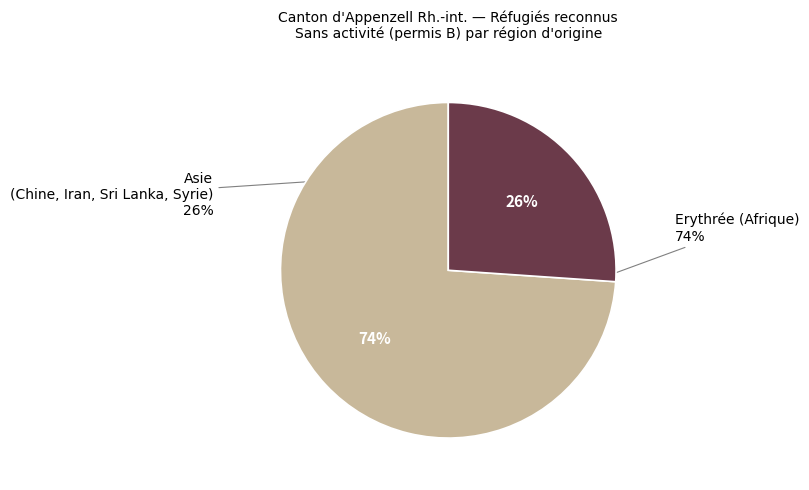

To the nearest percent, what percentage of the pie is Asie (Chine, Iran, Sri Lanka, Syrie)?

26%